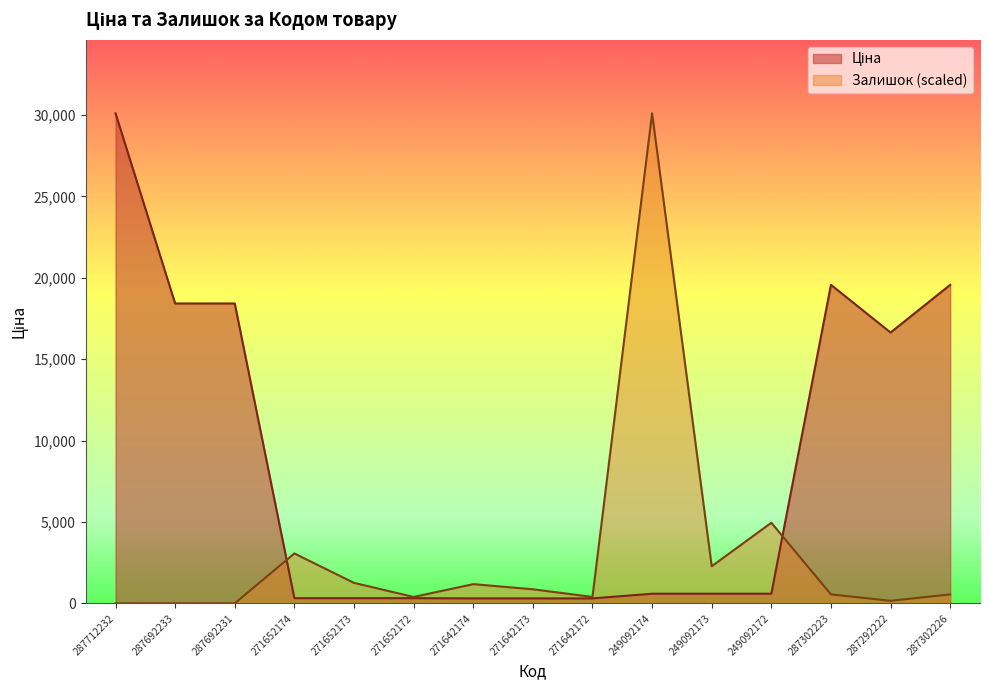

What is the spread (max minus min) of values at 271652174?

2747.0